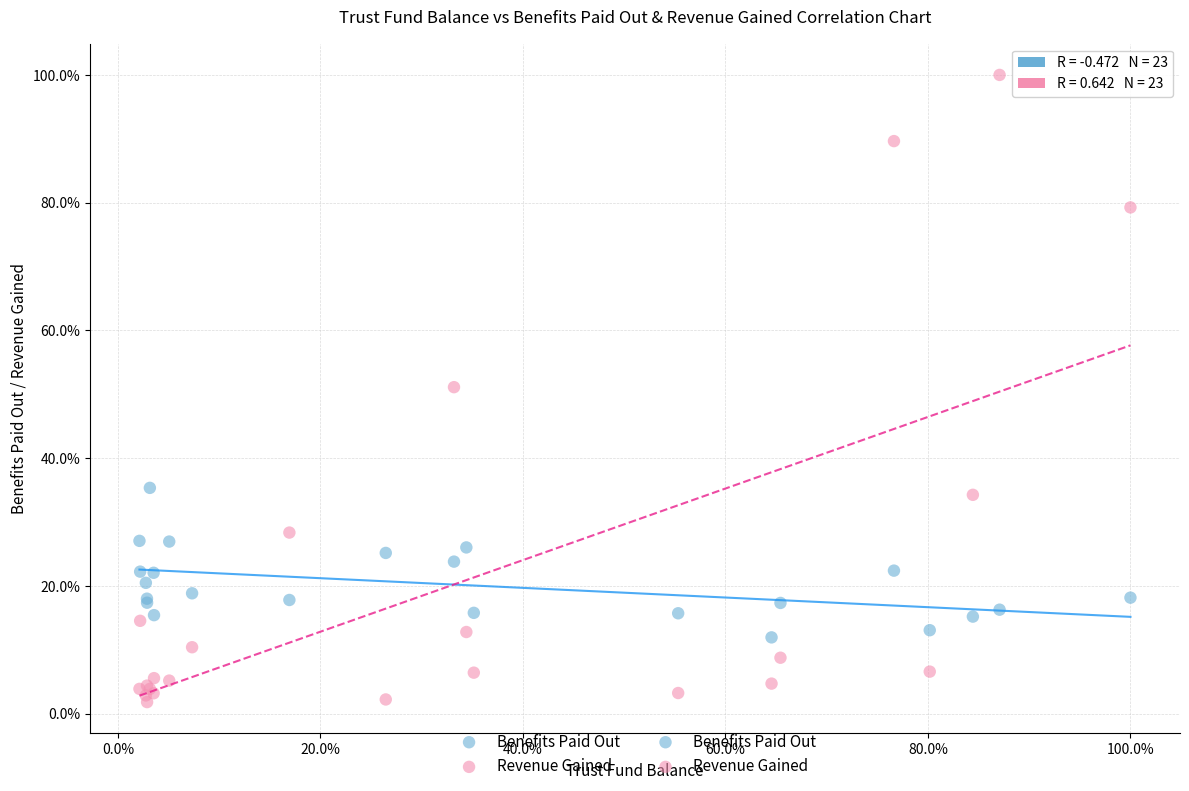

Which series contains the highest Y value?

Revenue Gained